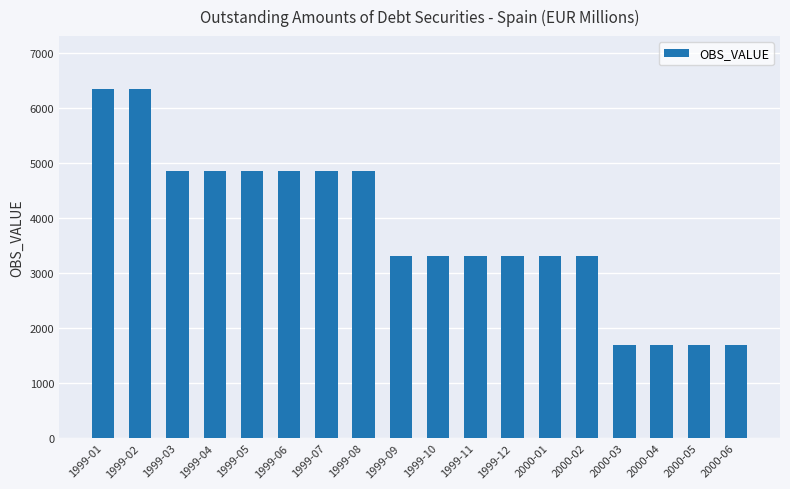

What is the difference between the maximum and minimum values?

4655